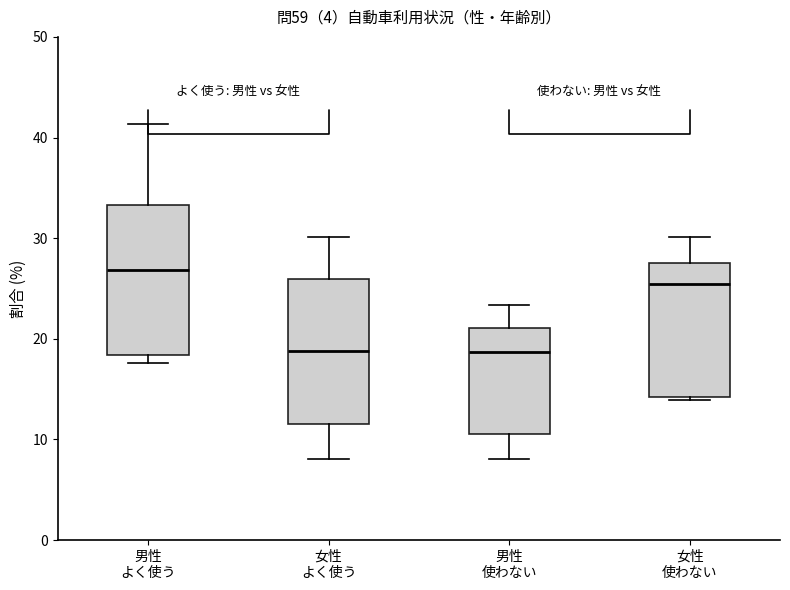

Which box's median line is the highest?

男性 よく使う